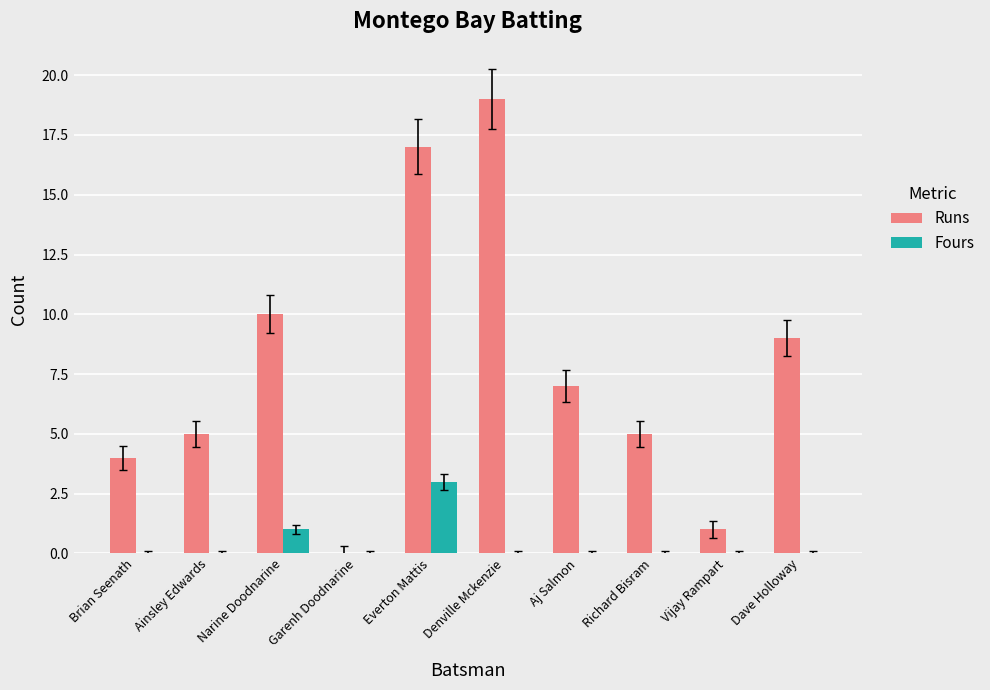

How many series are shown in this chart?

2